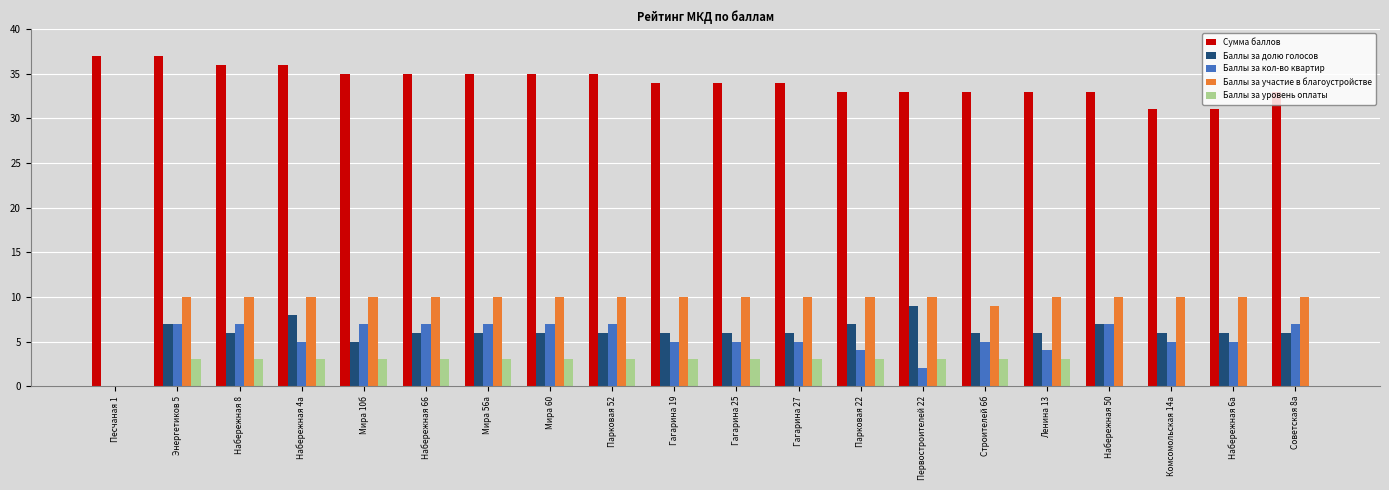

What are all the series names shown in the legend?

Сумма баллов, Баллы за долю голосов, Баллы за кол-во квартир, Баллы за участие в благоустройстве, Баллы за уровень оплаты